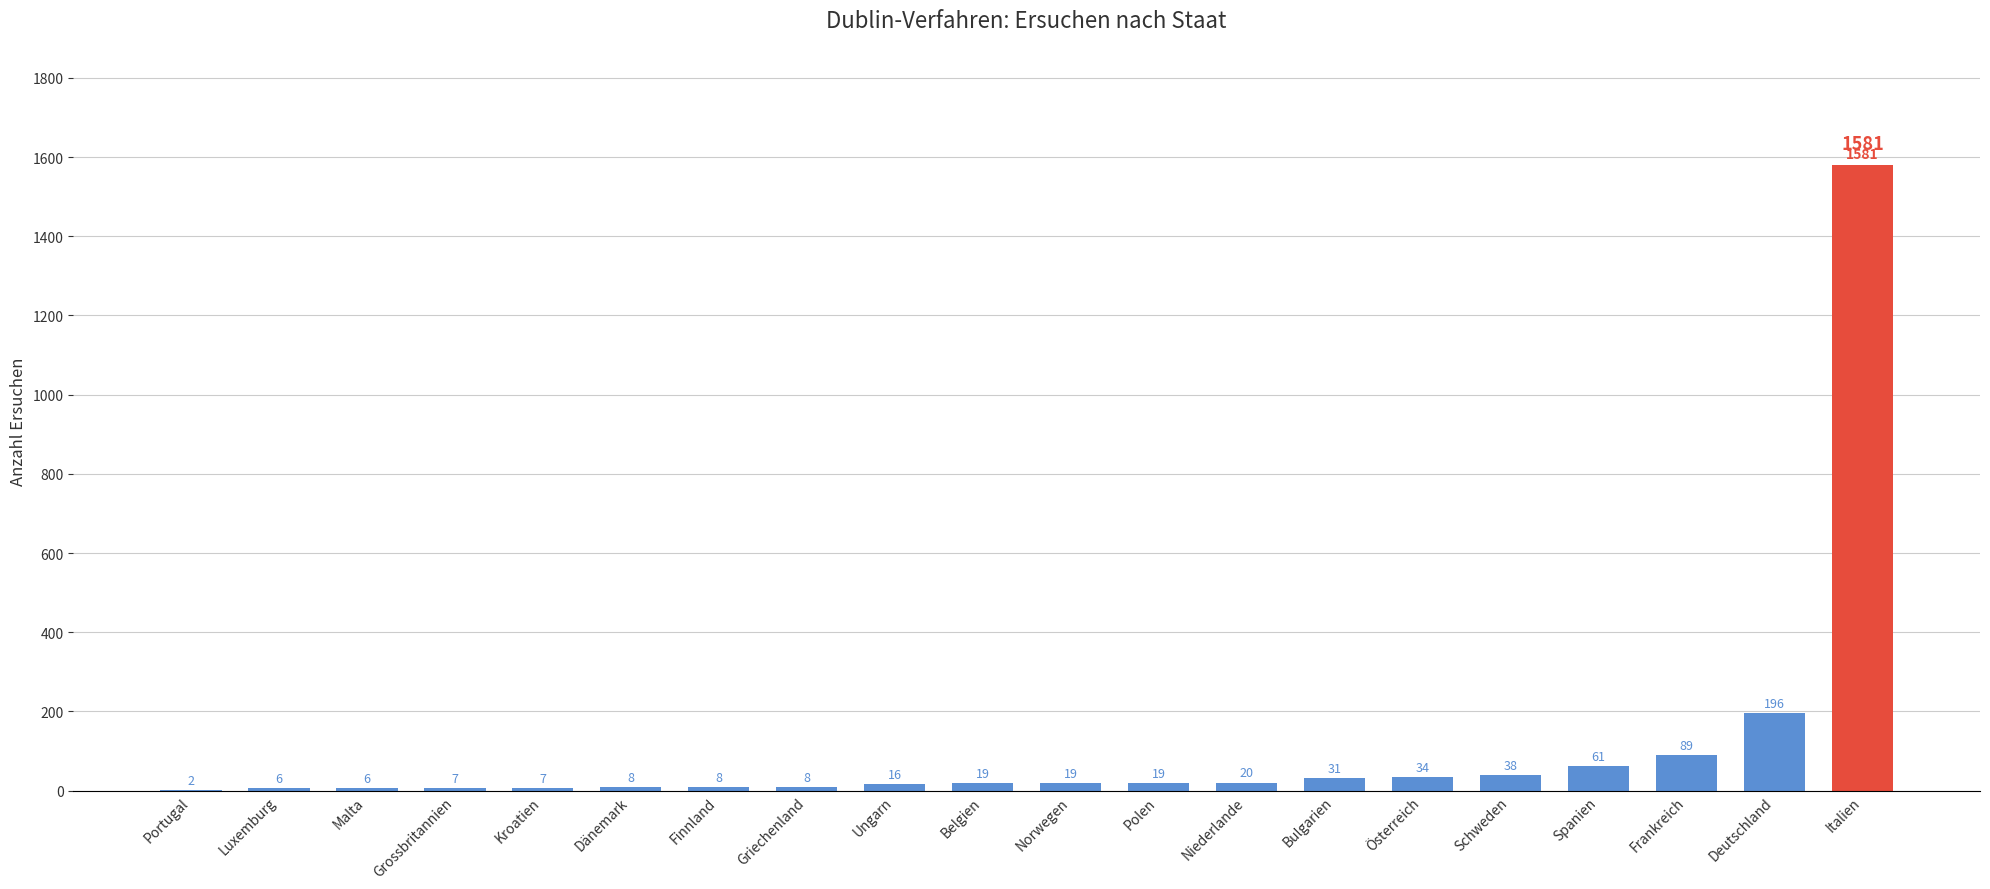

The value at Schweden is 38. True or false?

True